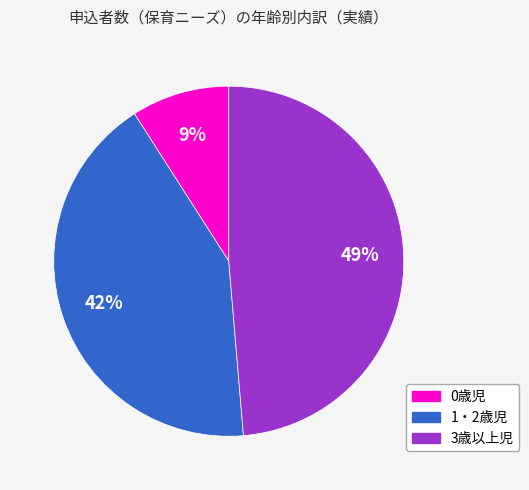

How many segments does this pie chart have?

3